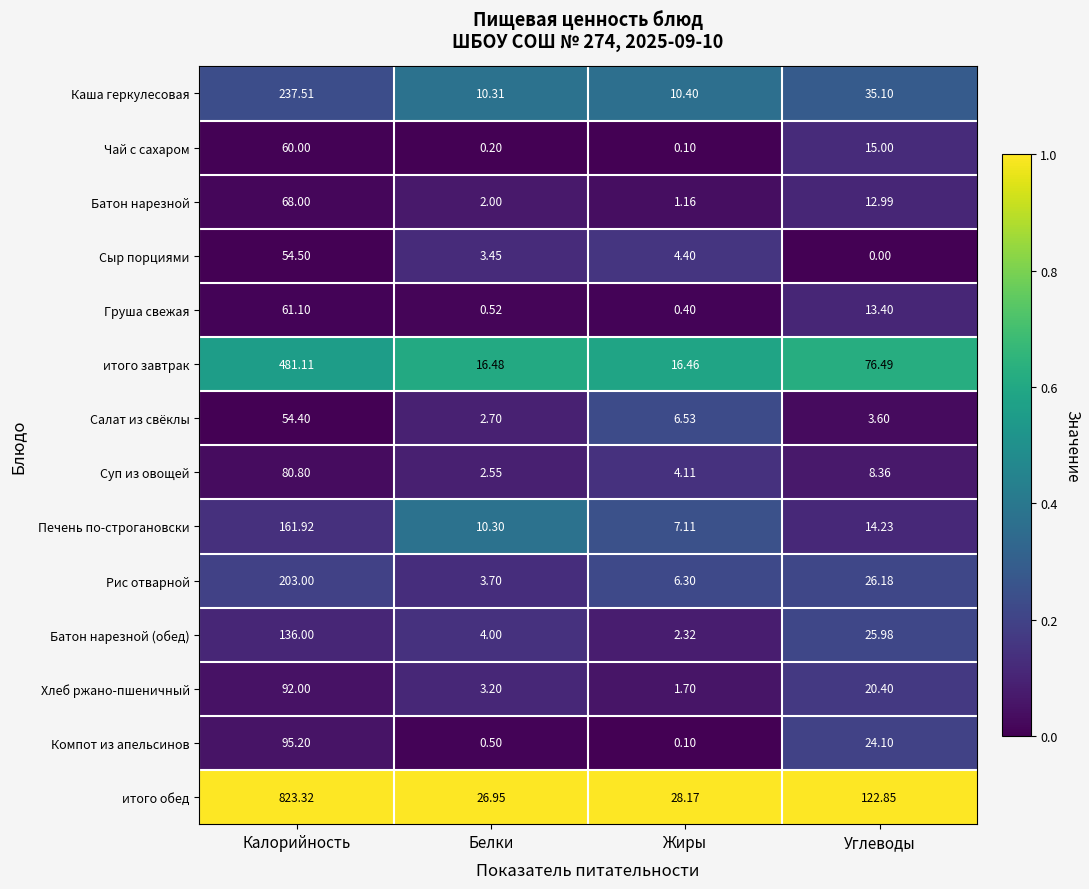

At Углеводы, list the series in order from largest to smallest.

итого обед, итого завтрак, Каша геркулесовая, Рис отварной, Батон нарезной (обед), Компот из апельсинов, Хлеб ржано-пшеничный, Чай с сахаром, Печень по-строгановски, Груша свежая, Батон нарезной, Суп из овощей, Салат из свёклы, Сыр порциями